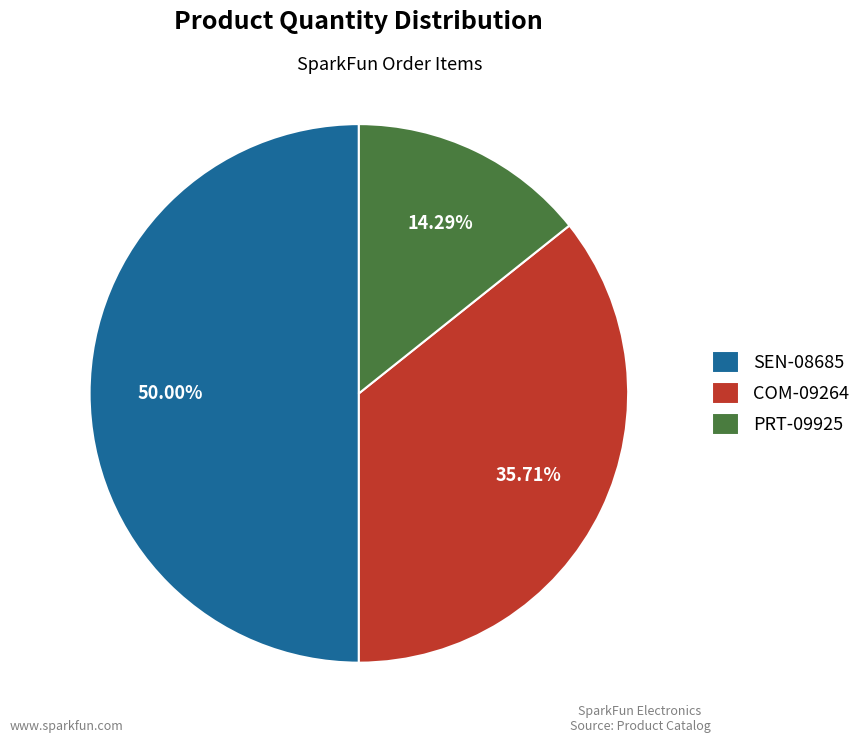

Rank the categories by value from lowest to highest.

PRT-09925, COM-09264, SEN-08685